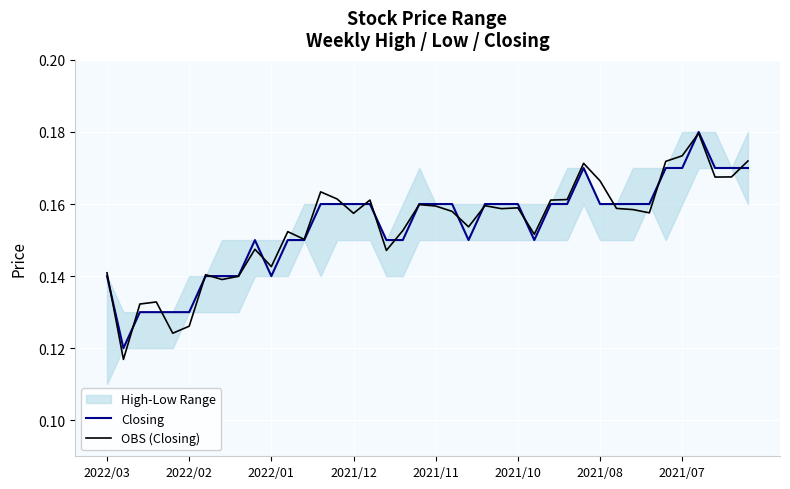

What is the total value across all series at 38?

0.3